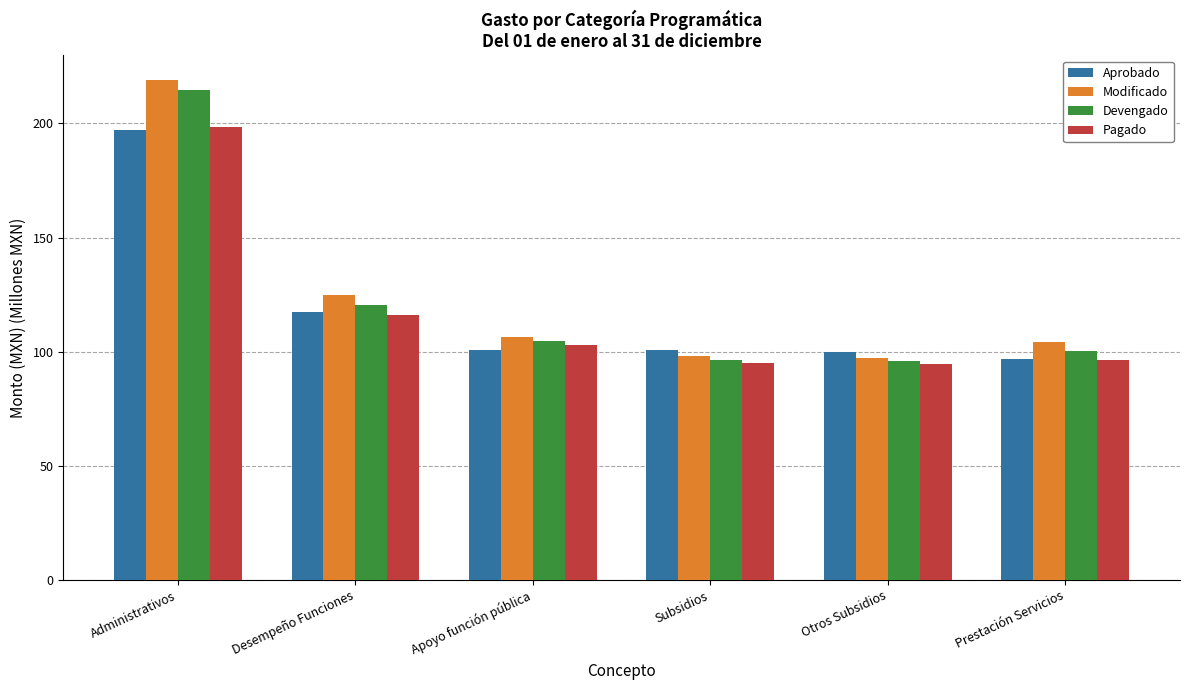

What is the lowest value of the Pagado series?

94.4